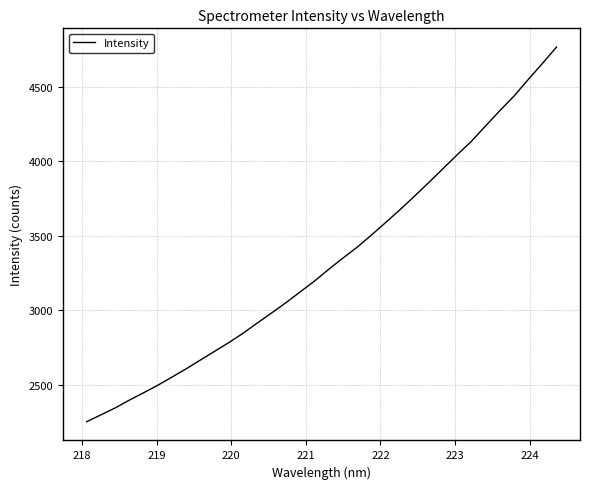

What is the difference between the maximum and minimum values?

2516.9